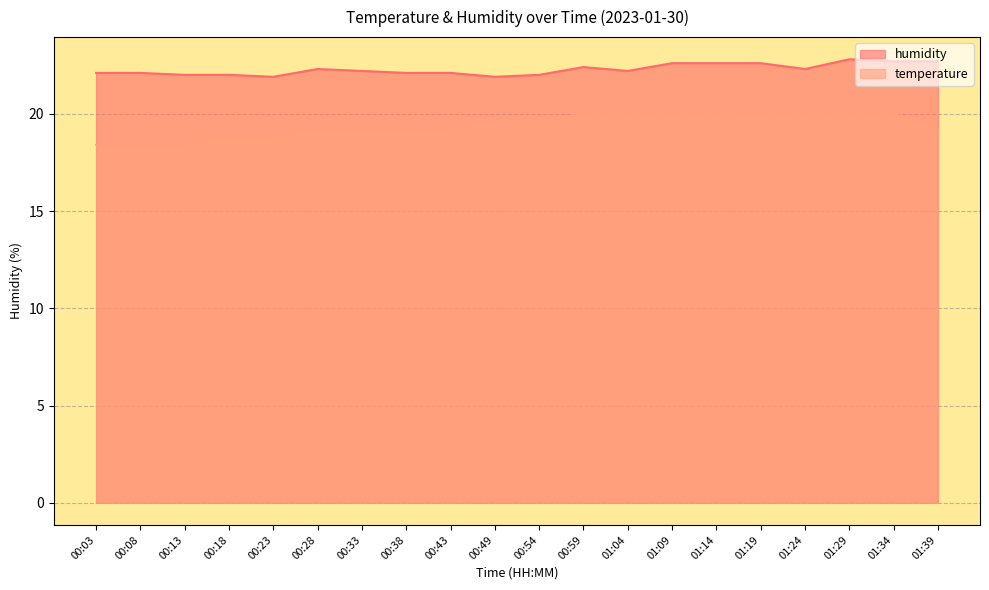

True or false: temperature and humidity intersect in this chart.

False